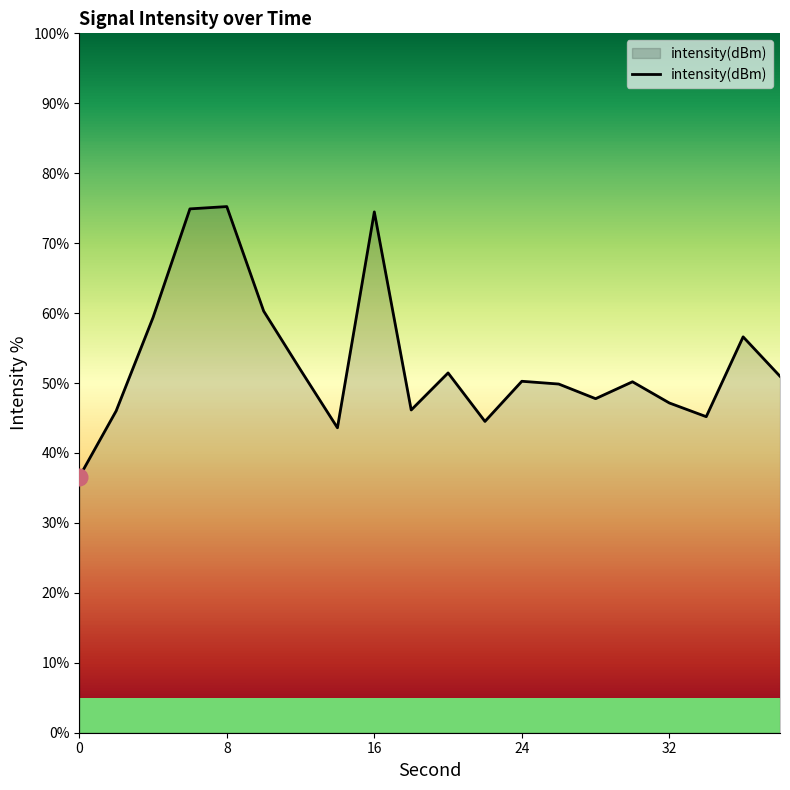

What is the smallest value displayed?

36.6